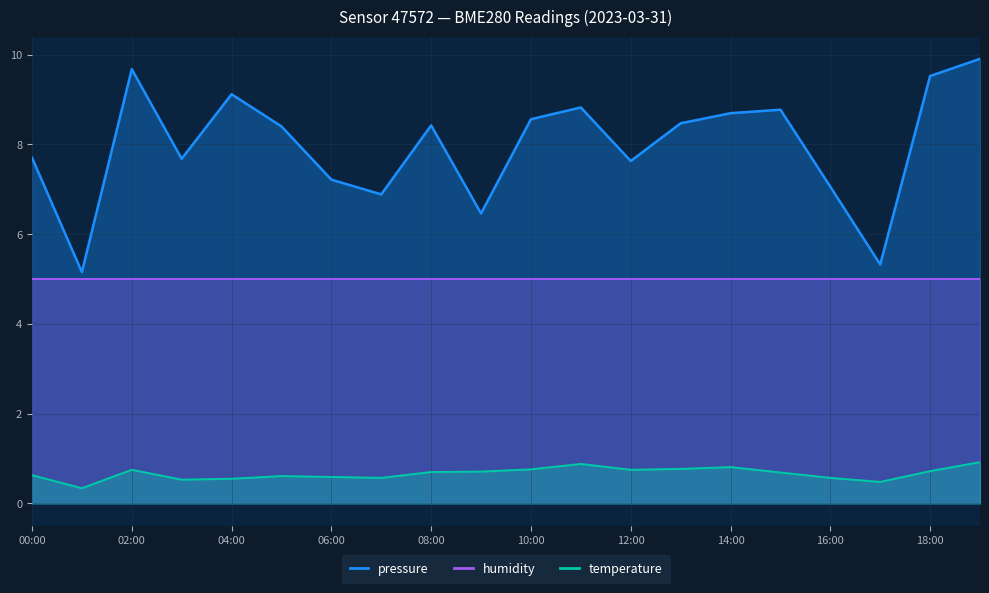

What is the greatest value displayed?

9.9